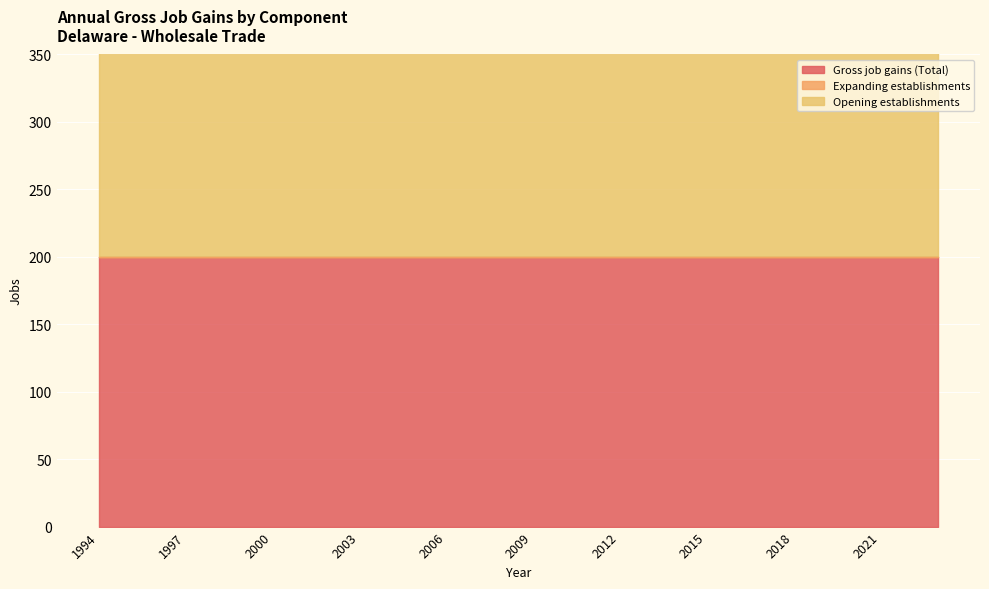

At 2017, list the series in order from largest to smallest.

Gross job gains (Total), Opening establishments, Expanding establishments